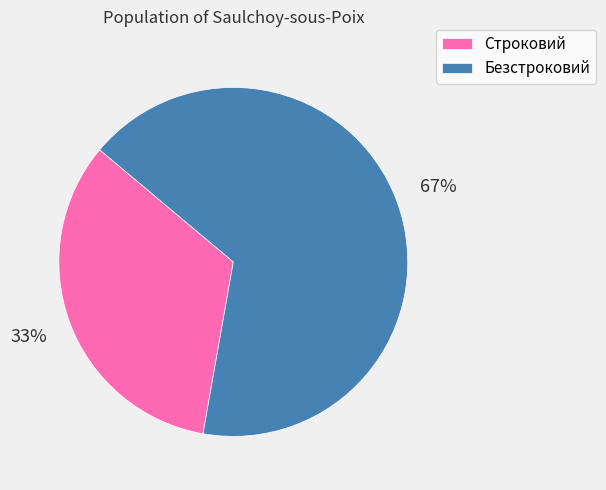

Combined, do Безстроковий and Строковий account for over 50%?

Yes